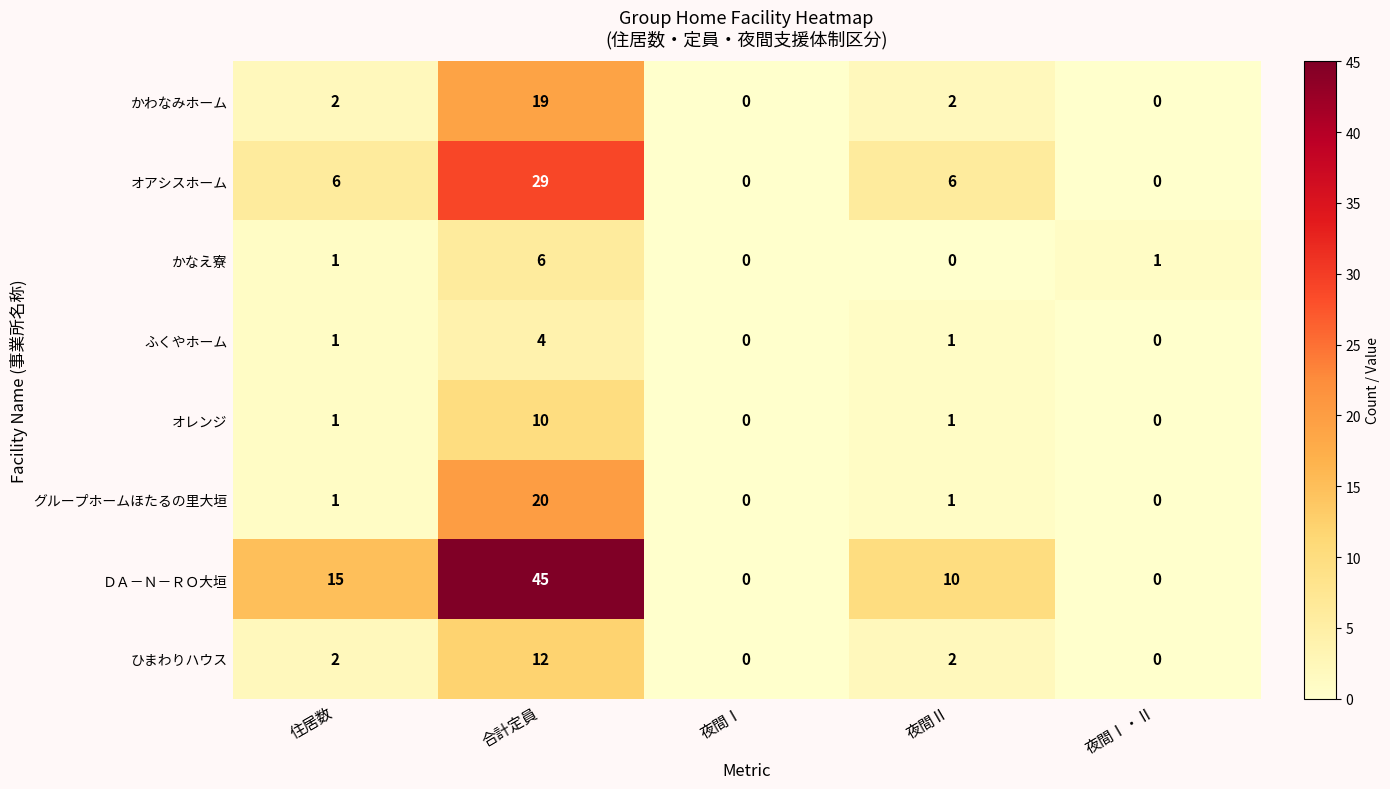

At 合計定員, list the series in order from smallest to largest.

ふくやホーム, かなえ寮, オレンジ, ひまわりハウス, かわなみホーム, グループホームほたるの里大垣, オアシスホーム, ＤＡ－Ｎ－ＲＯ大垣